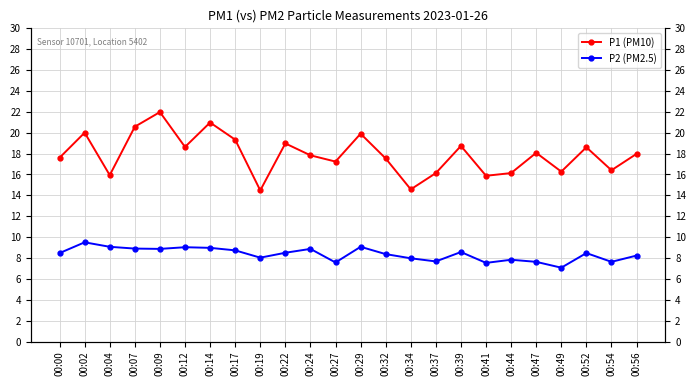

What are all the series names shown in the legend?

P1, P2